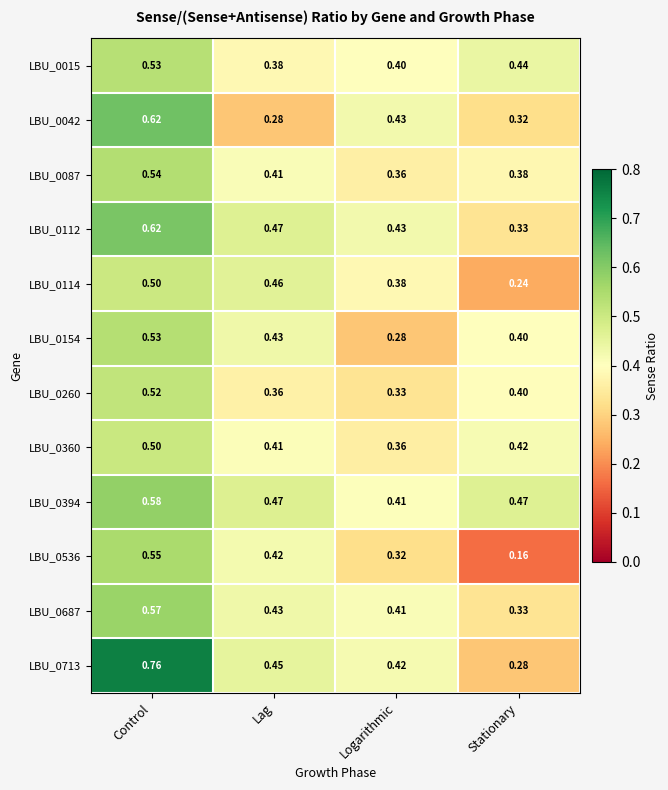

How many distinct data groups are displayed?

12